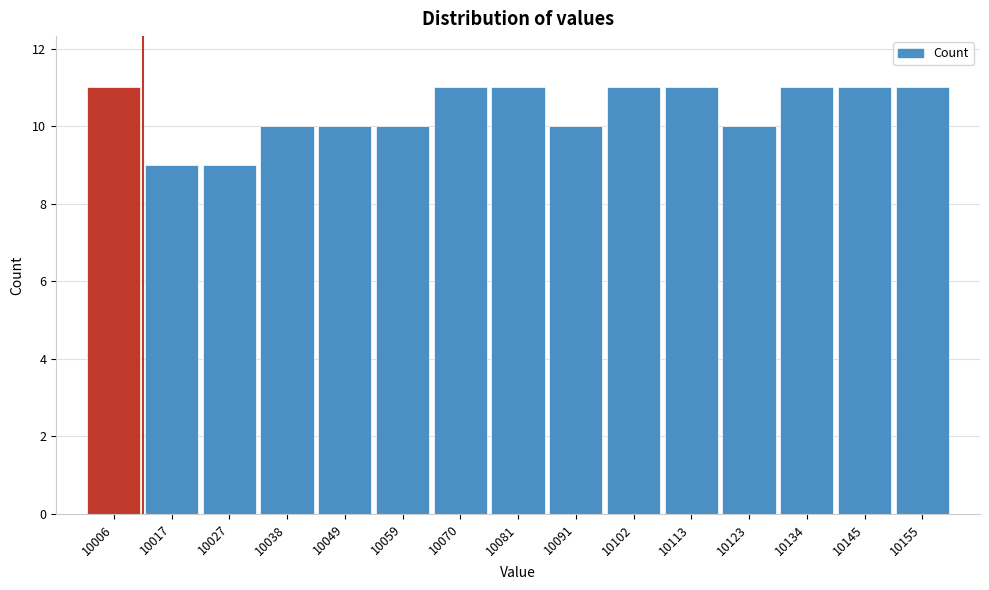

Reading left to right, list every bar in this chart as the range it spans on the x-axis followed by its height. Neither the bar edges nor the heights are printed on the chart, so give them approximately, as read against the axes.

10002 to 10012: 11
10012 to 10022: 9
10022 to 10034: 9
10034 to 10044: 10
10044 to 10054: 10
10054 to 10066: 10
10066 to 10076: 11
10076 to 10086: 11
10086 to 10098: 10
10098 to 10108: 11
10108 to 10118: 11
10118 to 10130: 10
10130 to 10140: 11
10140 to 10150: 11
10150 to 10162: 11